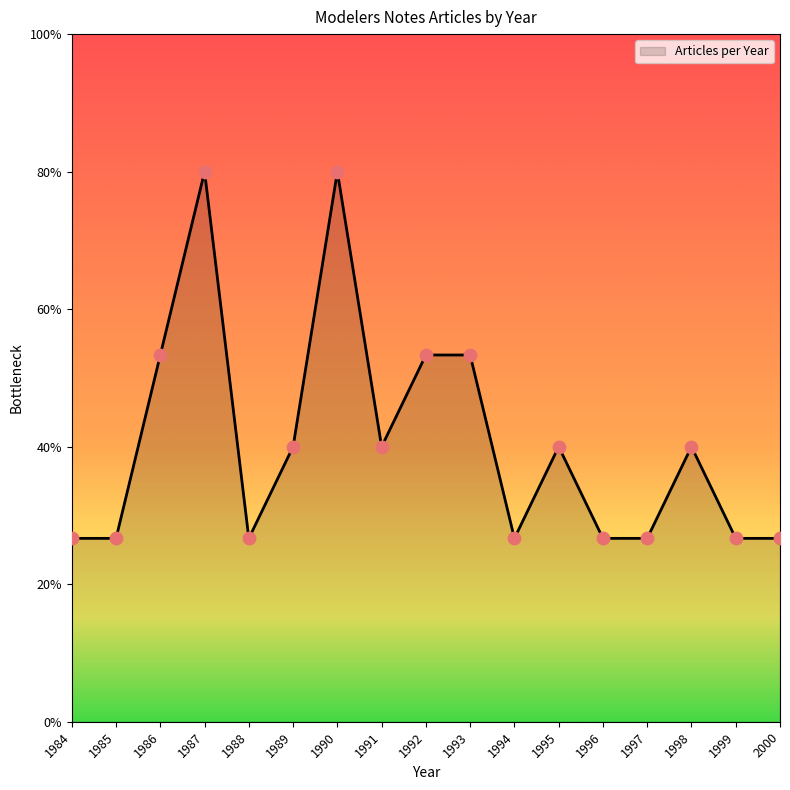

Between 1985 and 1997, which is larger?

1985